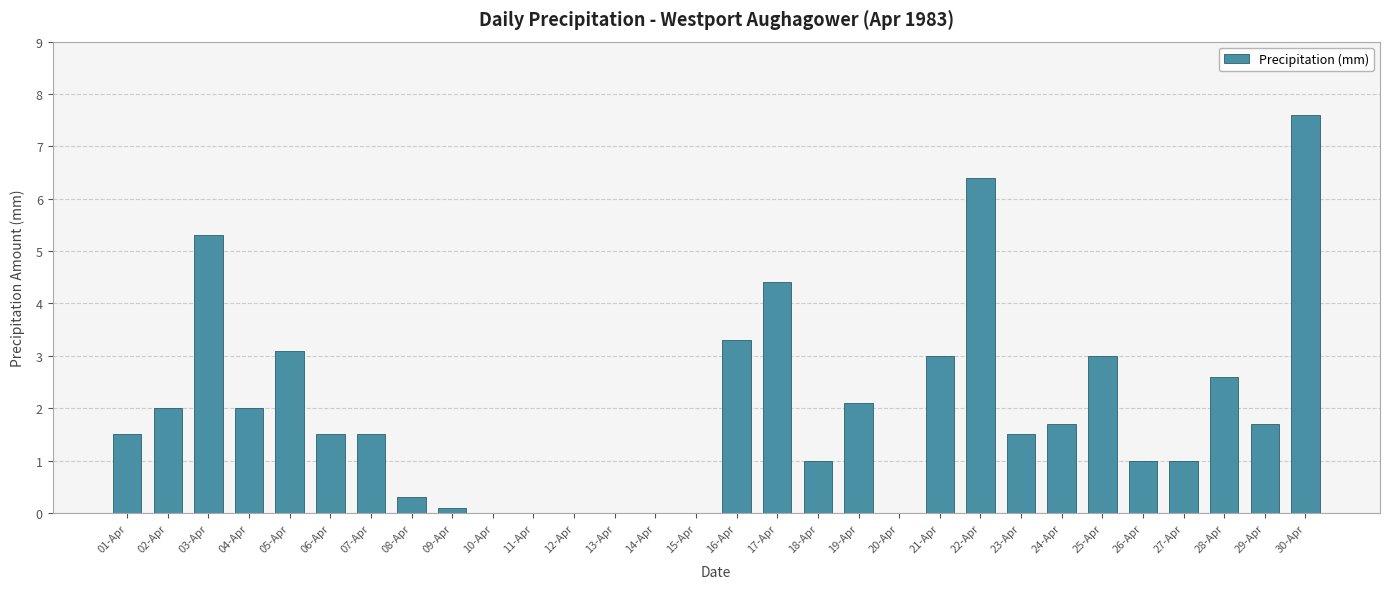

True or false: the data shows 0.0 at 20-Apr.

True